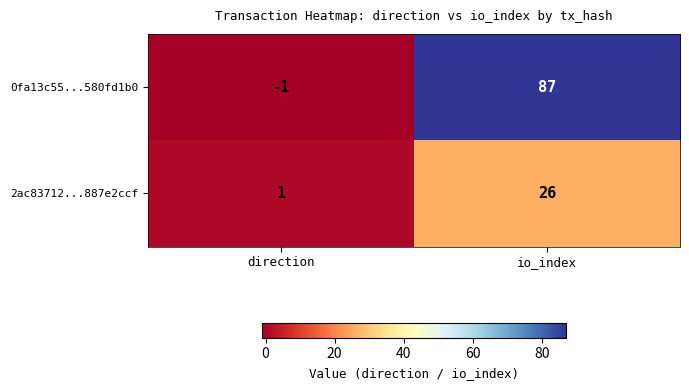

Rank the series by their maximum value, from lowest to highest.

2ac83712...887e2ccf, 0fa13c55...580fd1b0